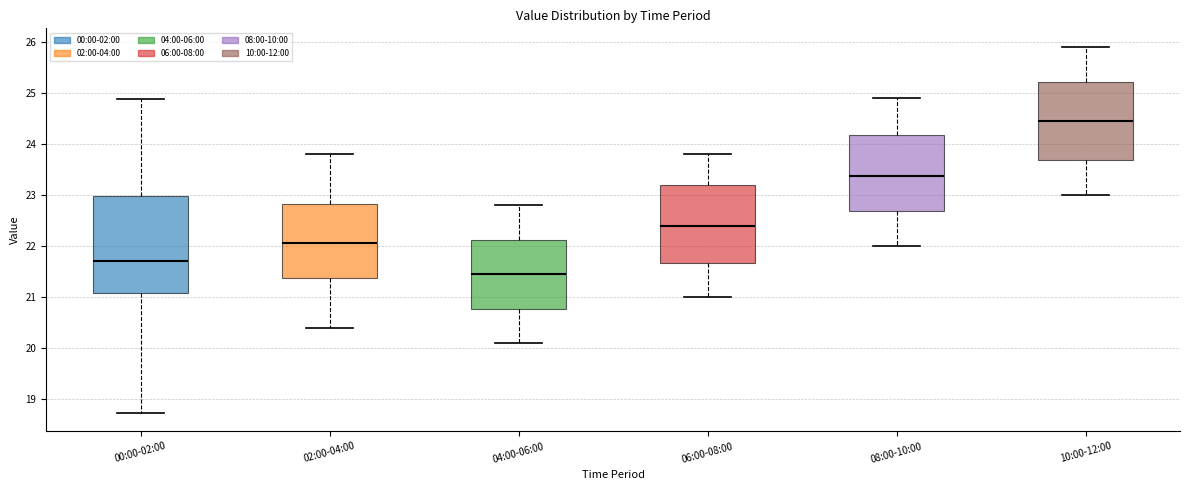

Which box's median line is the highest?

10:00-12:00